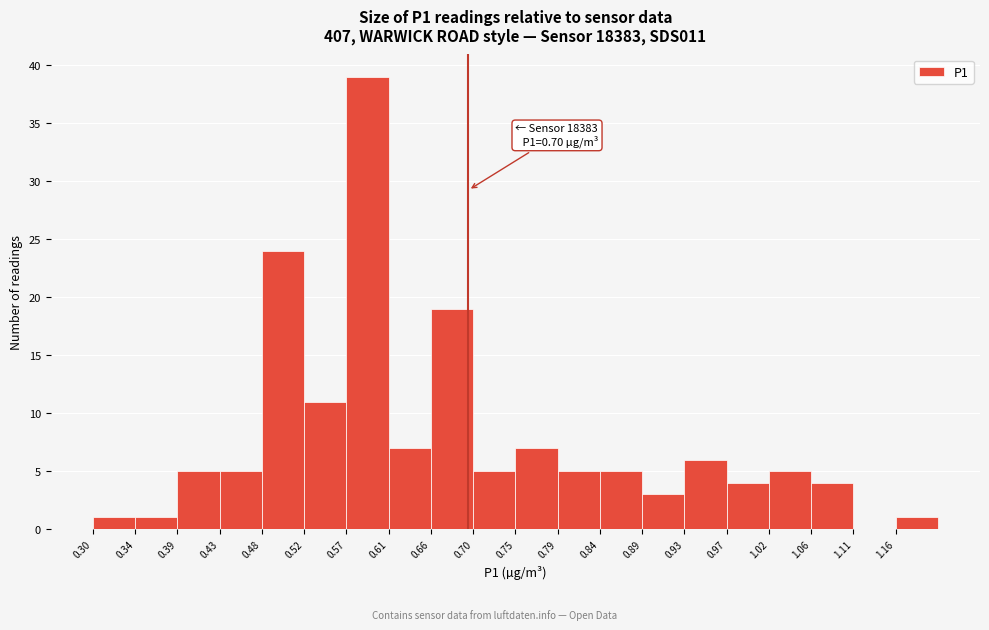

Which range on the x-axis has the tallest bar?

0.570 to 0.615